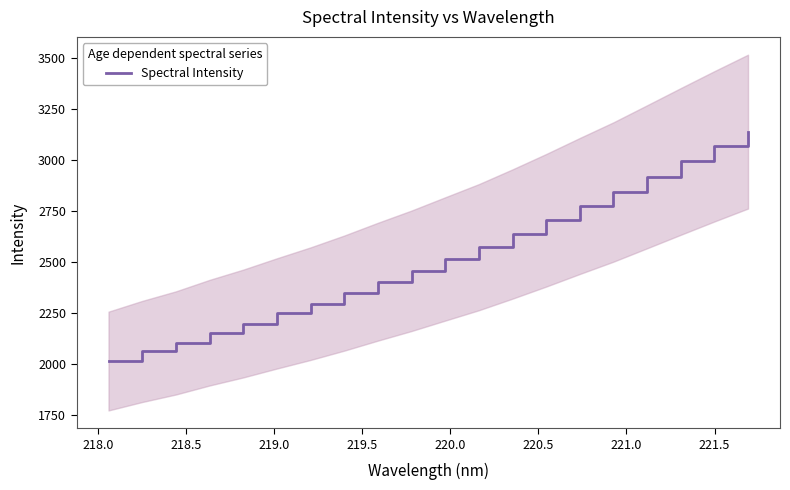

What is the maximum value for Spectral Intensity?

3138.9